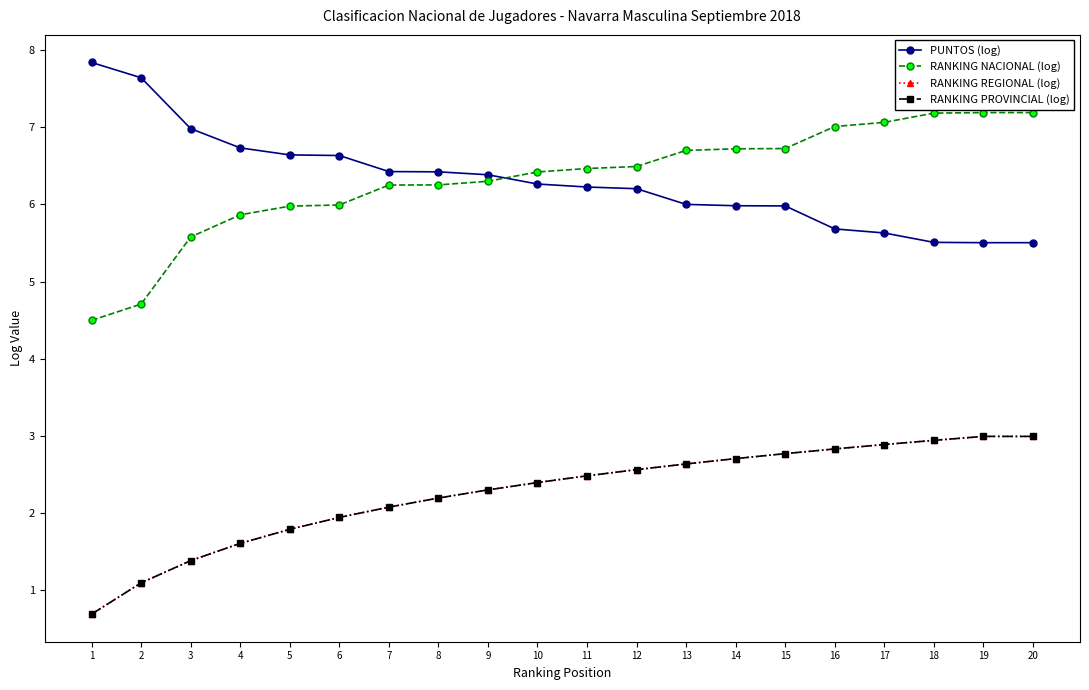

True or false: PUNTOS (log) has more than 2 points higher than both neighbors.

False